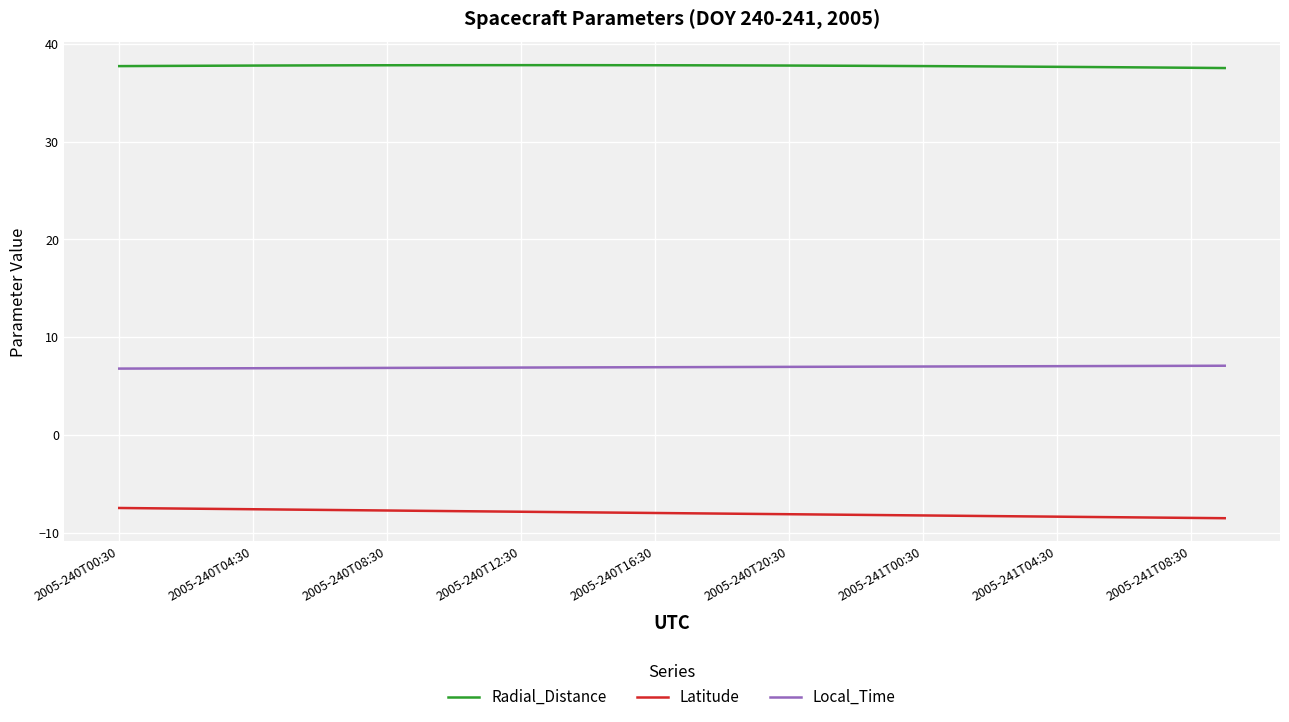

What is the difference between the maximum and minimum values in the Latitude series?

1.0